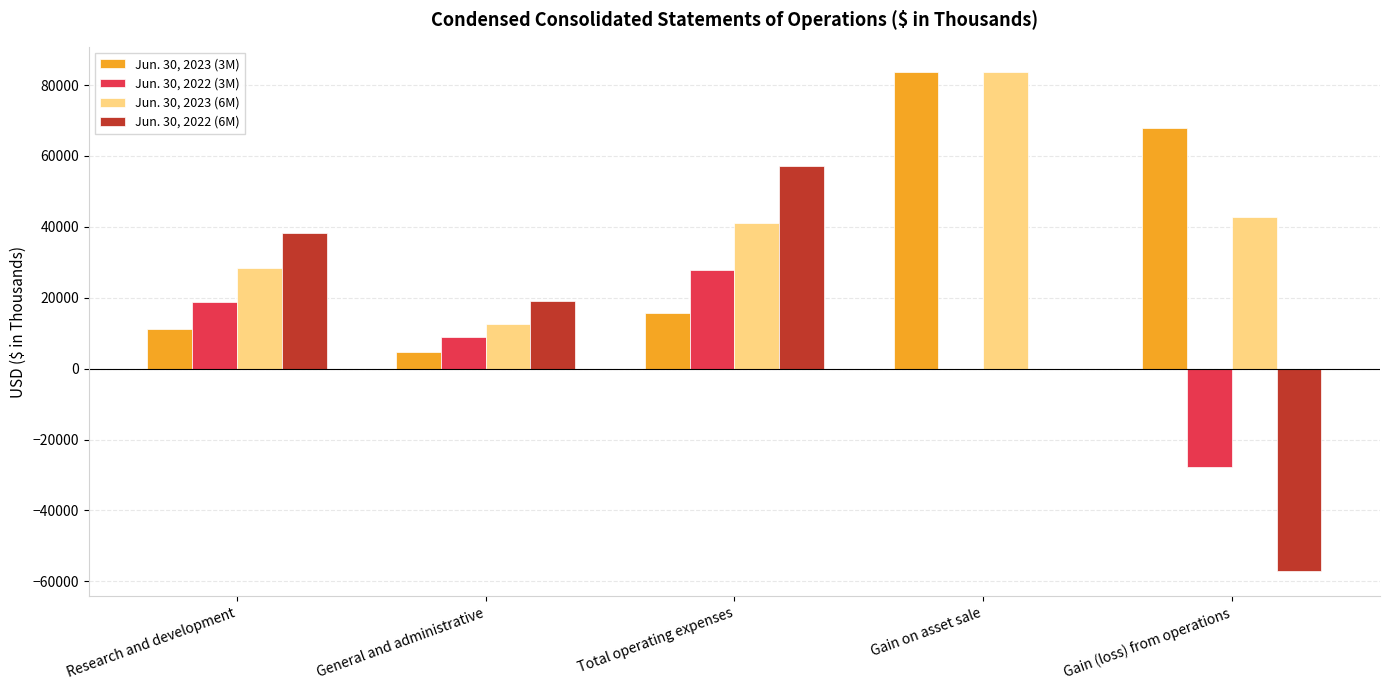

What is the average value of the Jun. 30, 2022 (3M) series?

5555